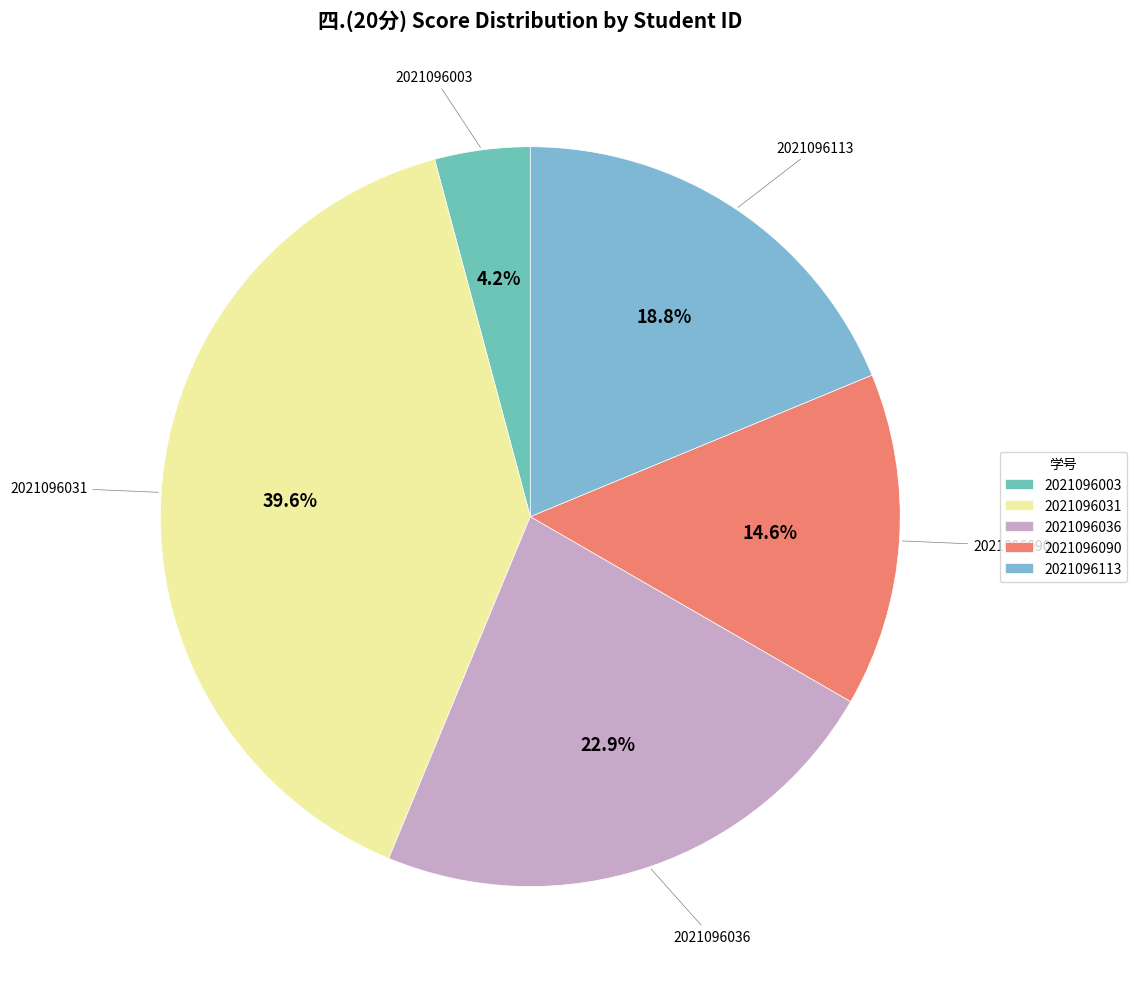

What percentage is NOT represented by 2021096036?

77.1%